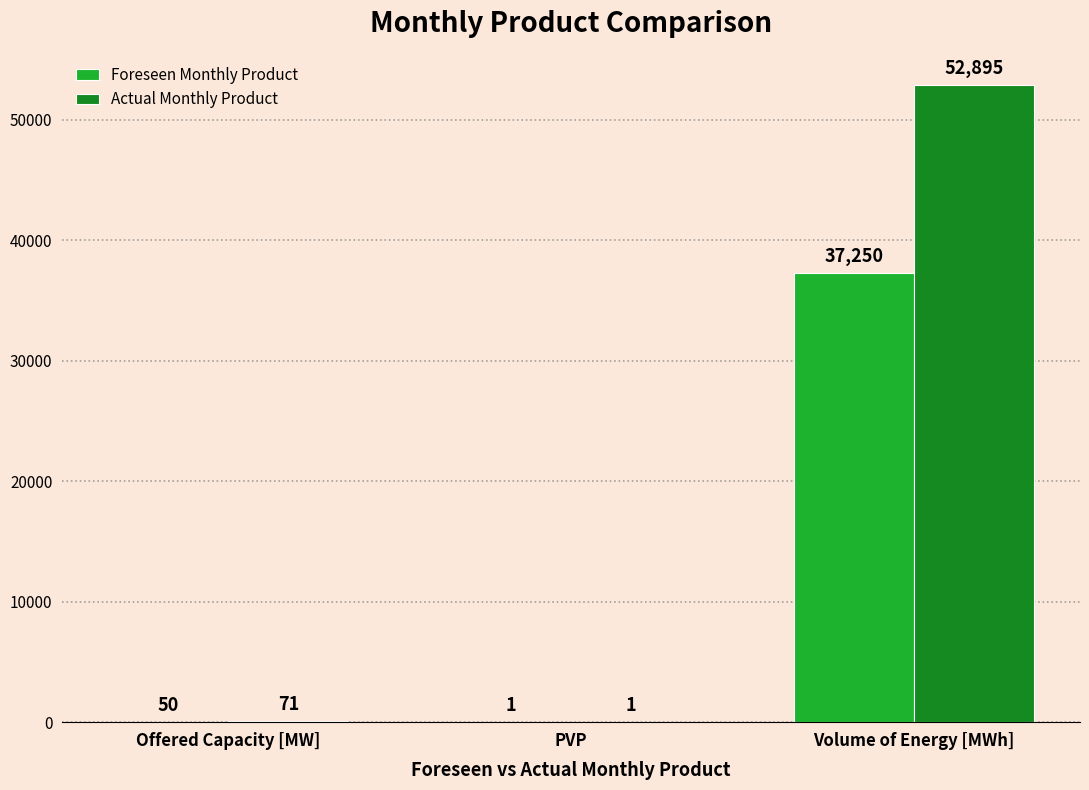

Which series changed the most between Offered Capacity [MW] and PVP?

Actual Monthly Product